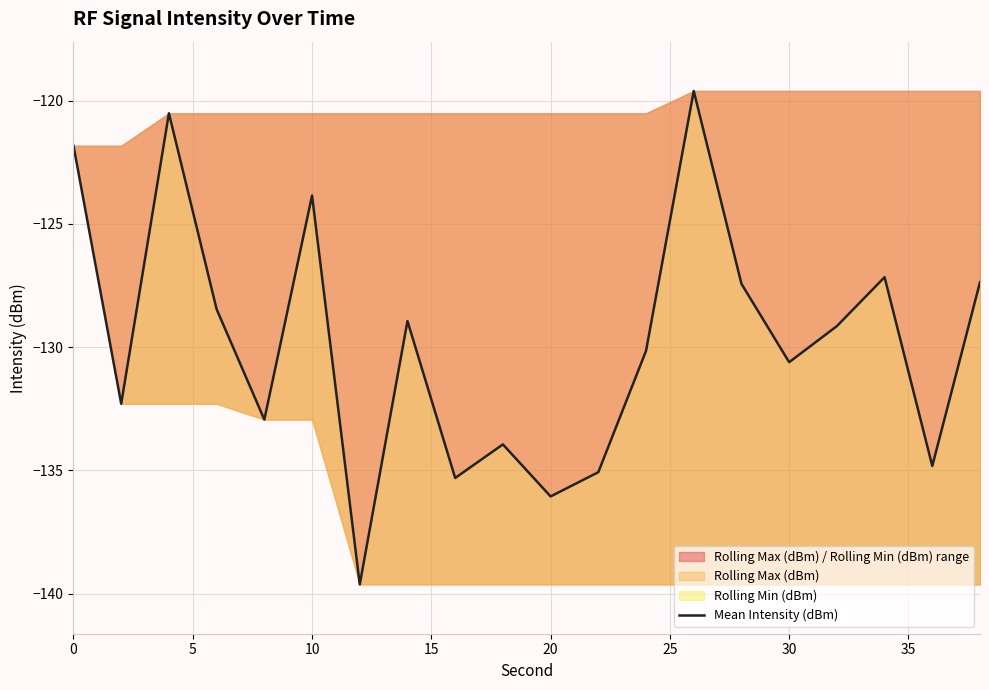

How many data points are less than -129?

11